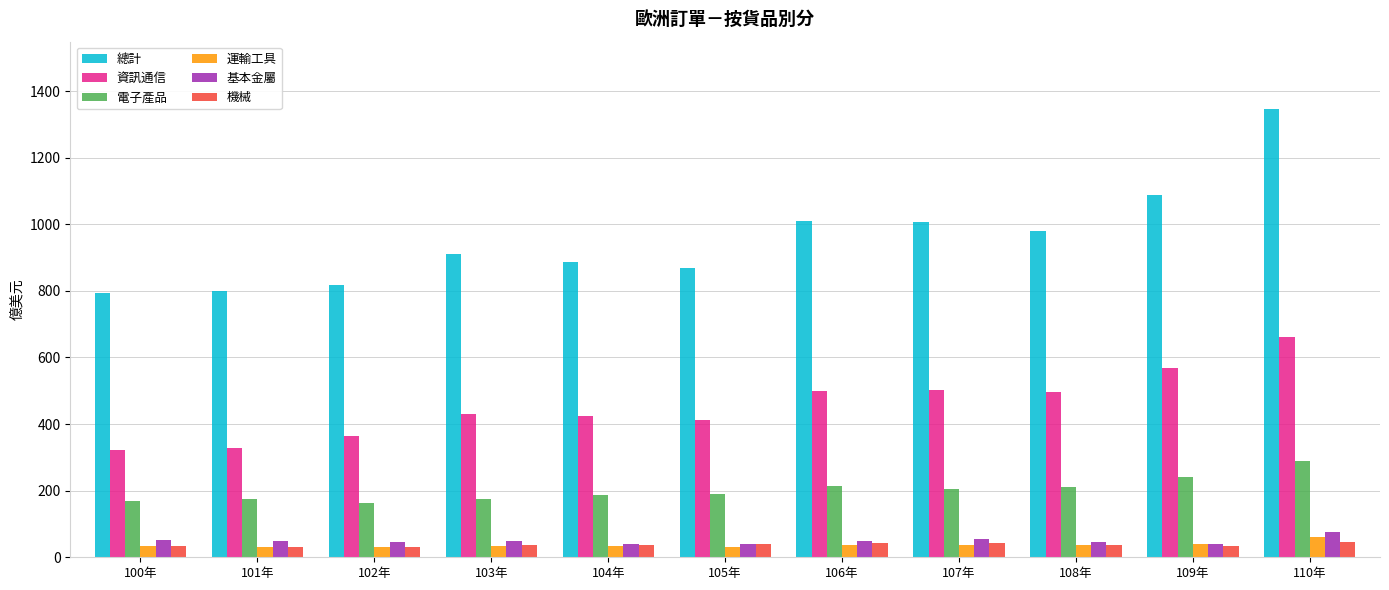

What position from the left is 103年?

4